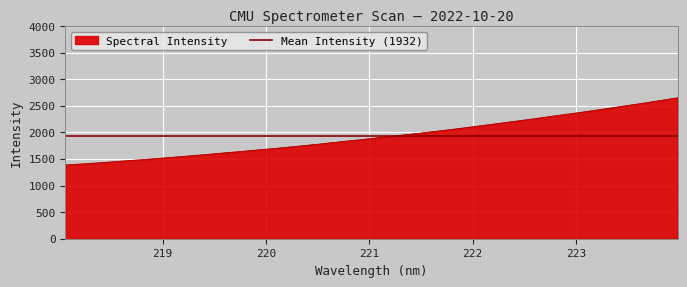

How many data points does each series have?

32